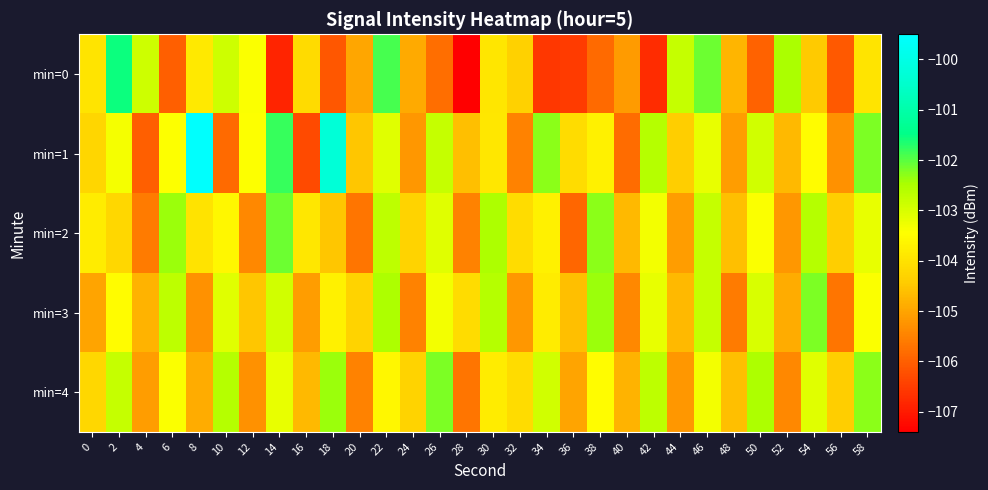

Which has a higher value, 58 or 54?

58